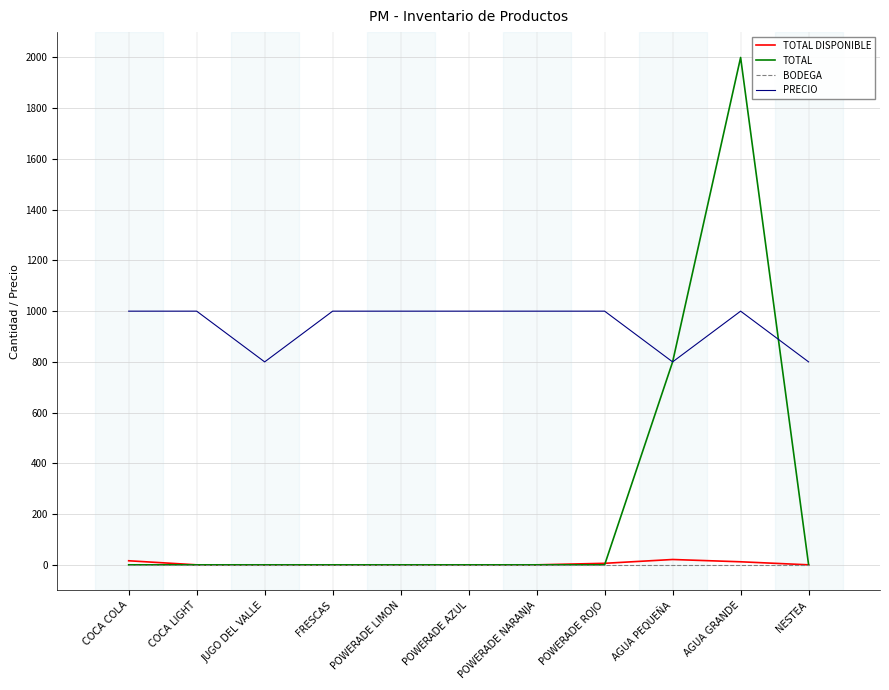

Is it true that PRECIO equals 1000 at POWERADE ROJO?

True